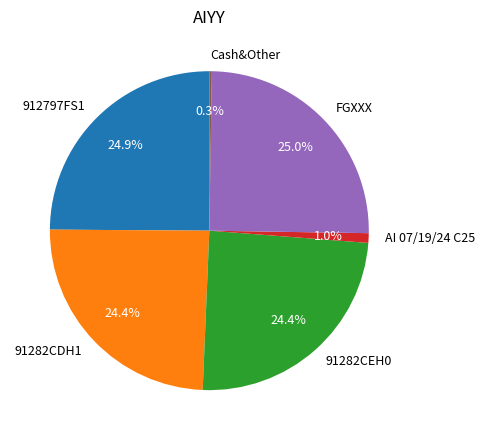

Is FGXXX the majority of the pie?

No